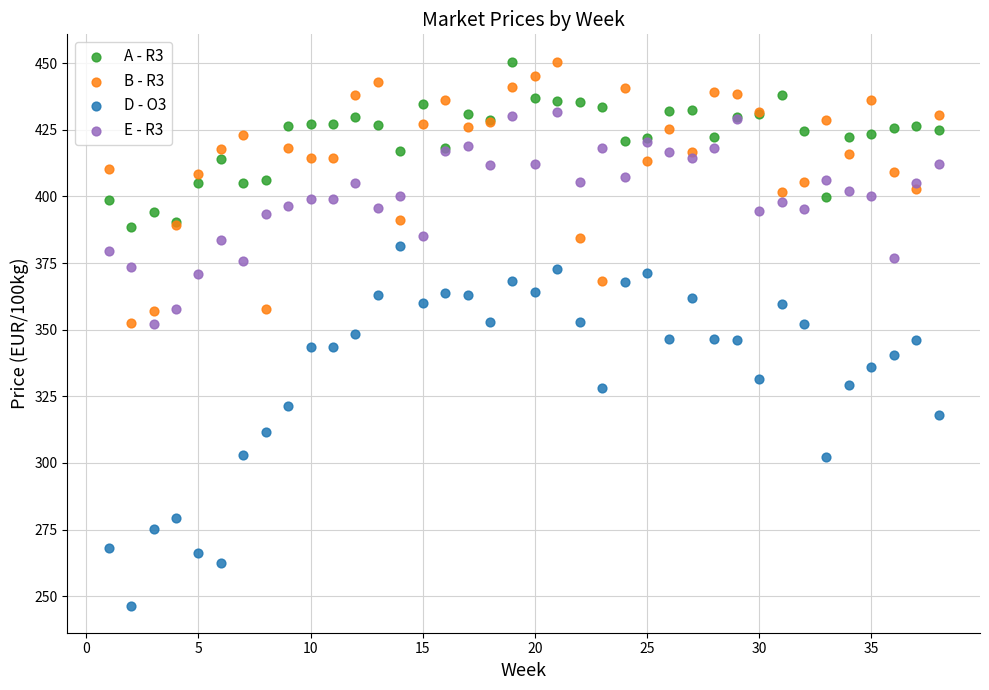

Which series reaches the minimum Y coordinate?

D - O3